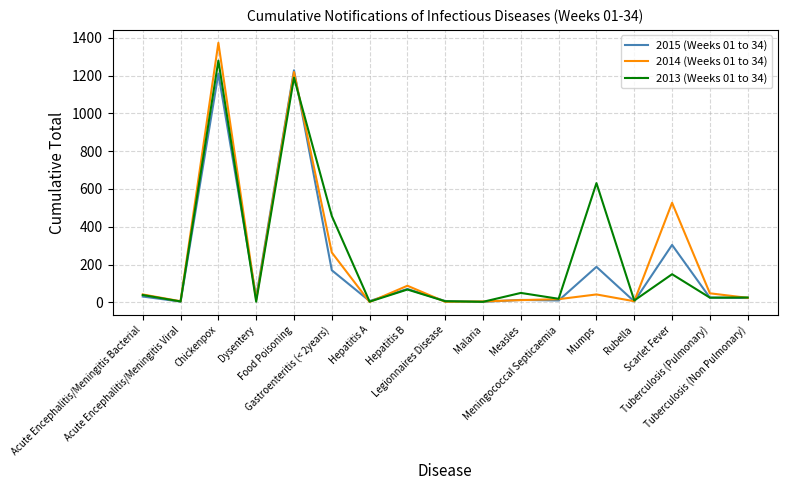

Which series has the widest spread of values?

2014 (Weeks 01 to 34)